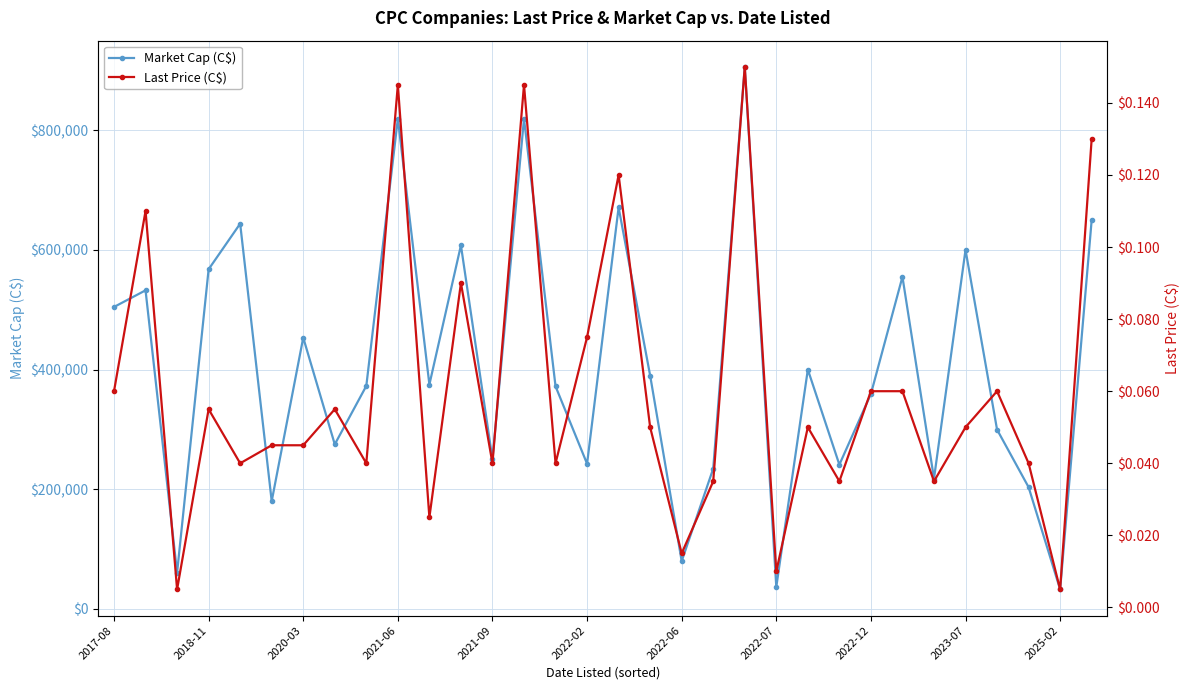

True or false: Market Cap (C$) has more than 2 interior local peaks.

True